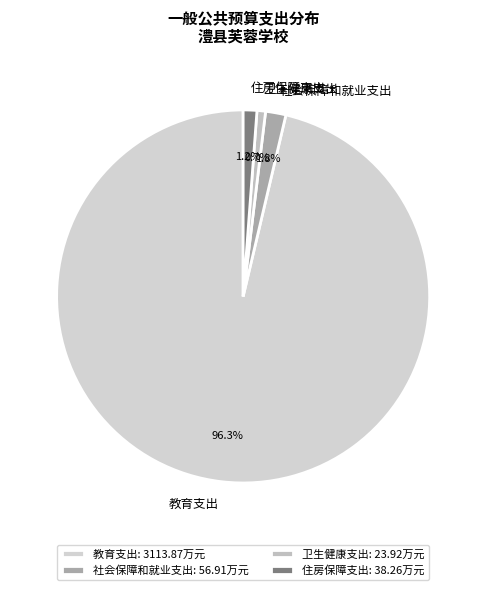

Is there any slice that represents more than half of the pie?

Yes